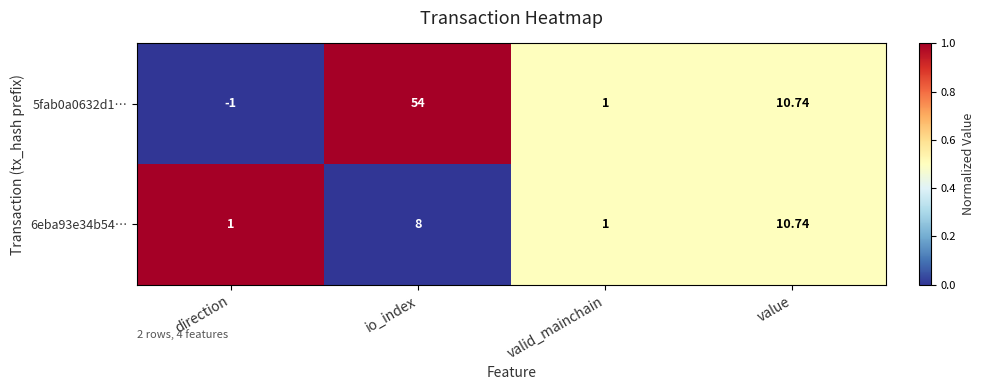

Is the value of 6eba93e34b54… at io_index greater than the value of 5fab0a0632d1… at io_index?

No